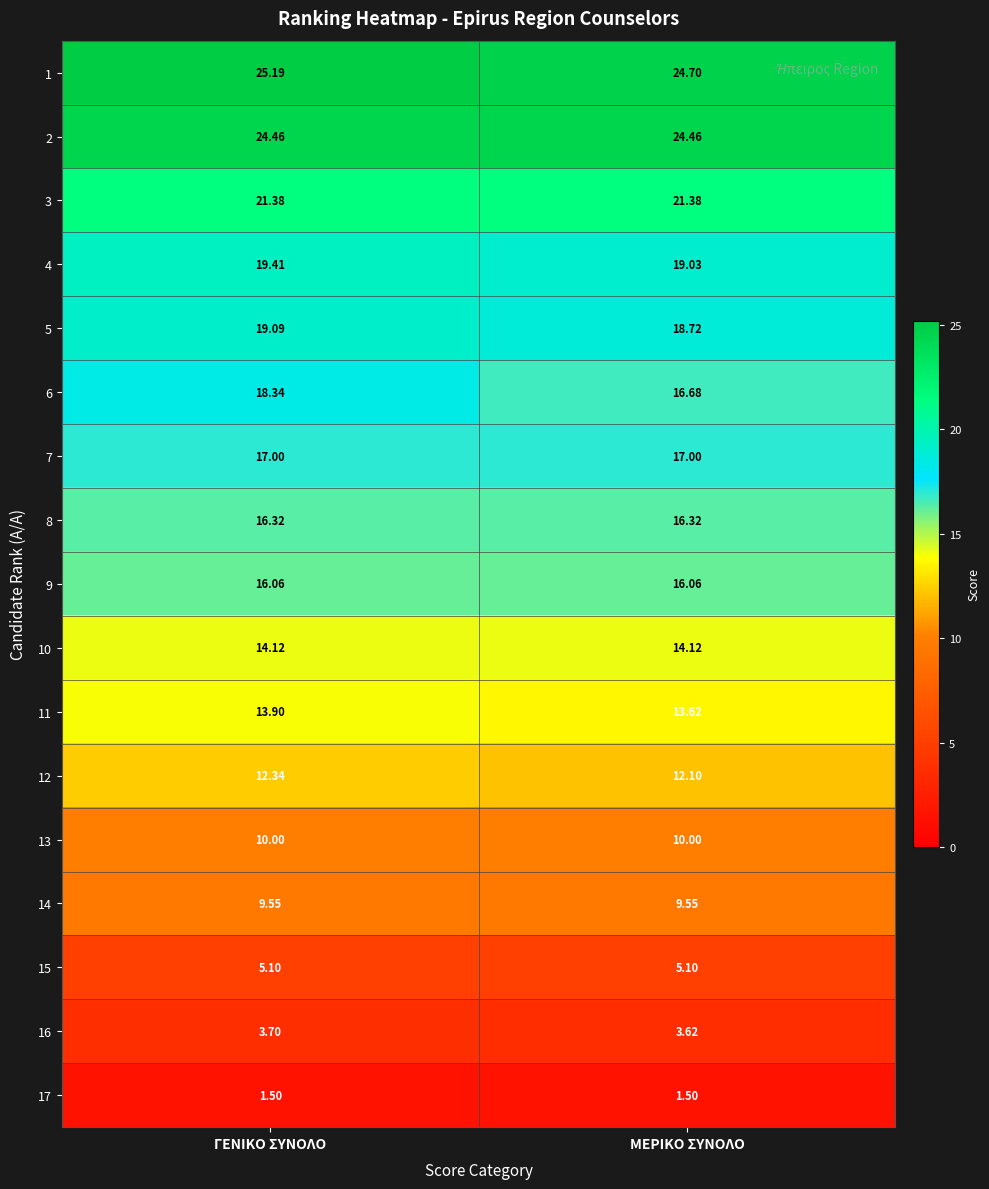

Which series has the widest spread of values?

6